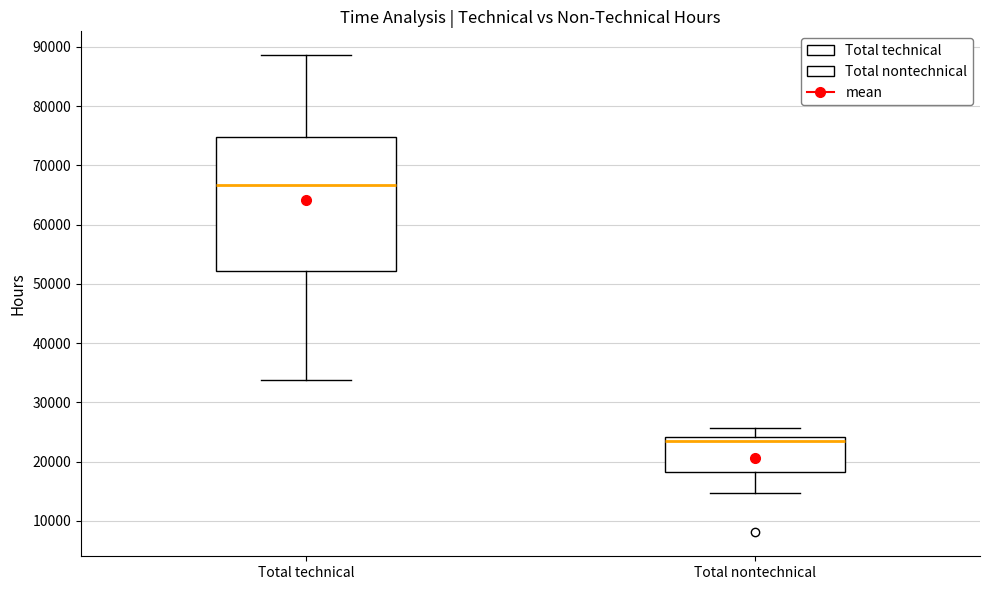

Where is the lower edge of the box for Total nontechnical on the y-axis? The values are not printed on the chart, so give them approximately, as read against the axis.

18000